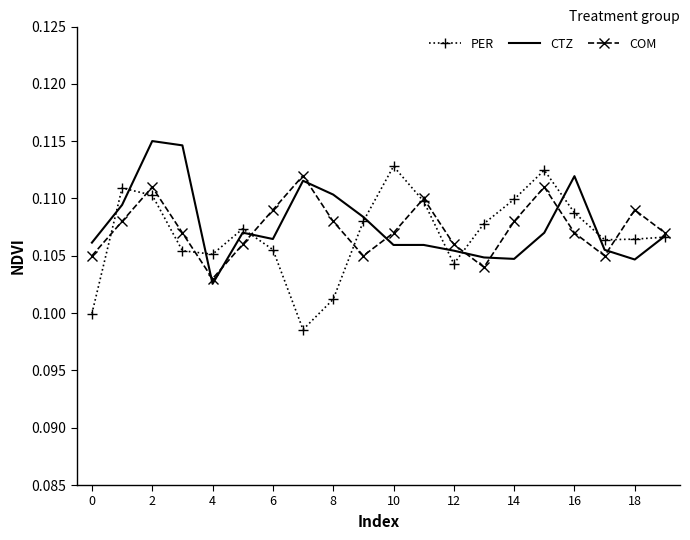

Which series has the largest range (max minus min)?

PER